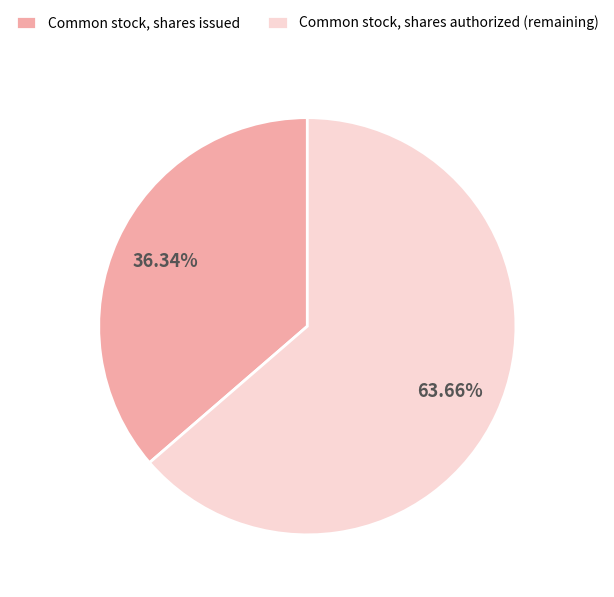

What is the ratio of the value at Common stock, shares issued to the value at Common stock, shares authorized?

0.6